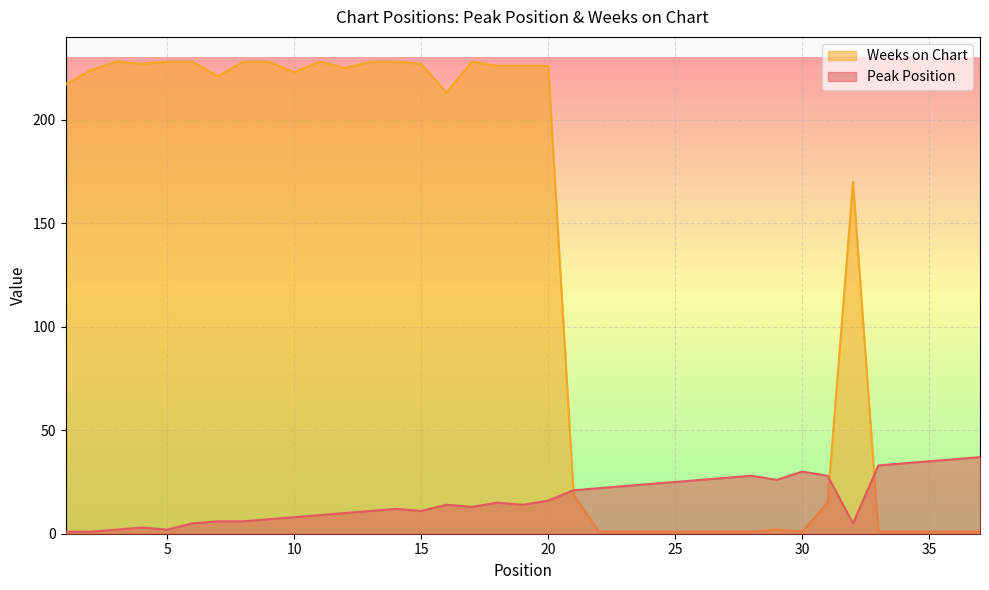

Between 27 and 28, which series saw the biggest shift?

Peak Position